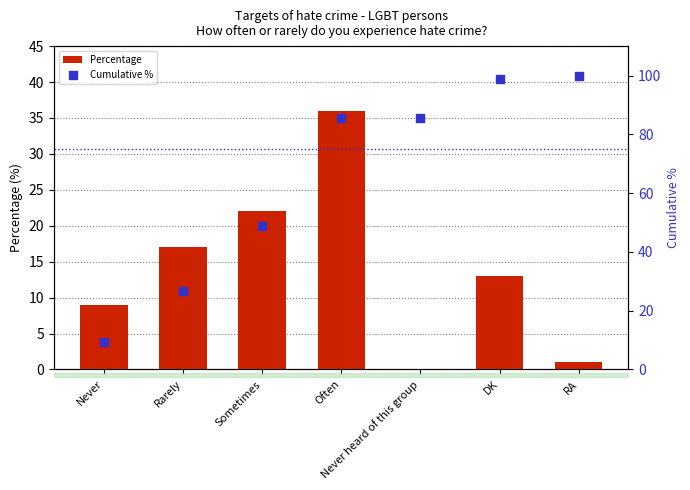

Which series has the widest spread of Y values?

Cumulative %